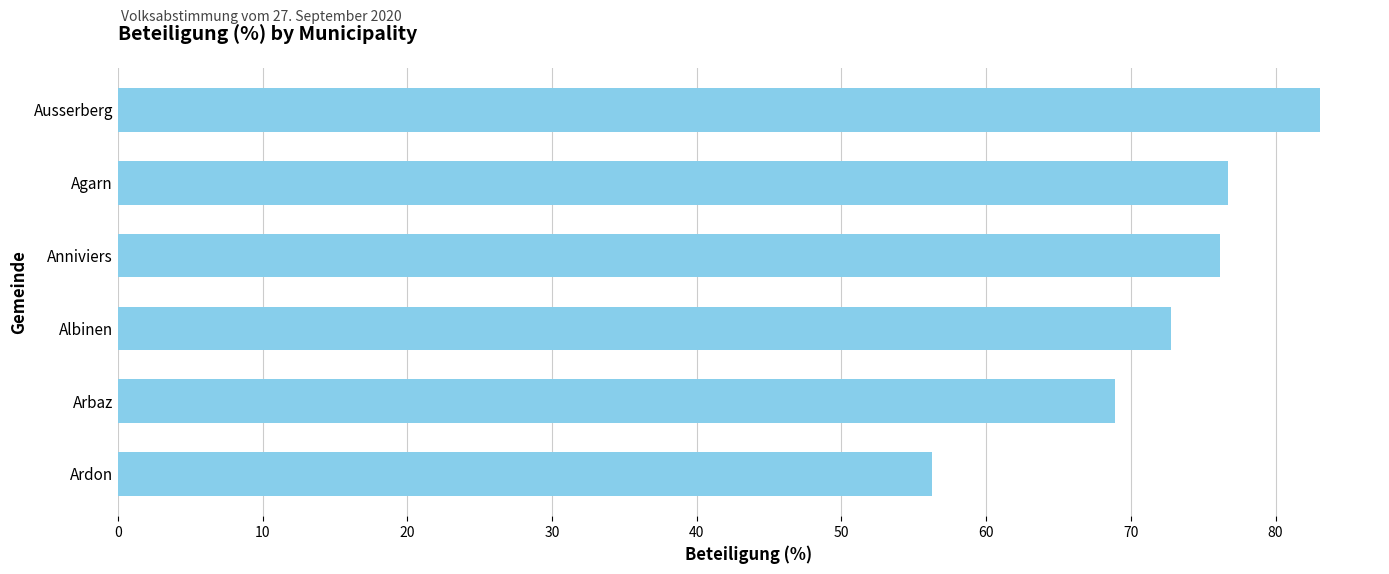

Between Agarn and Ardon, which is larger?

Agarn